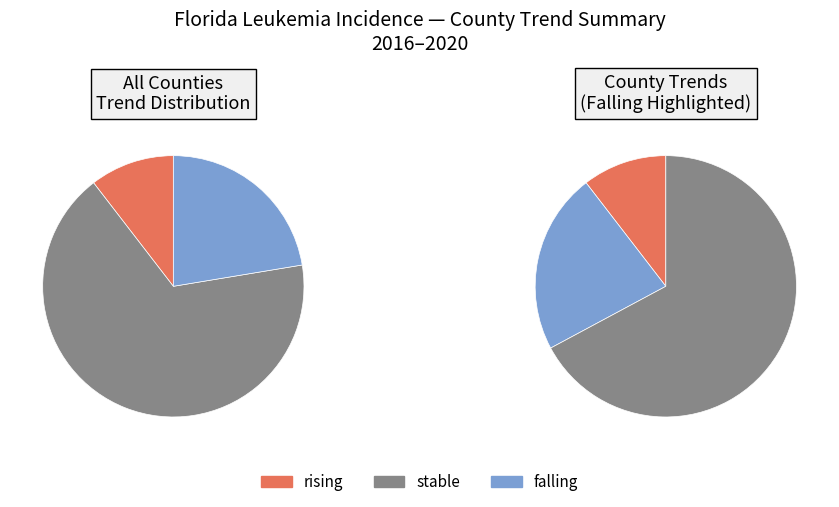

How many segments does this pie chart have?

3